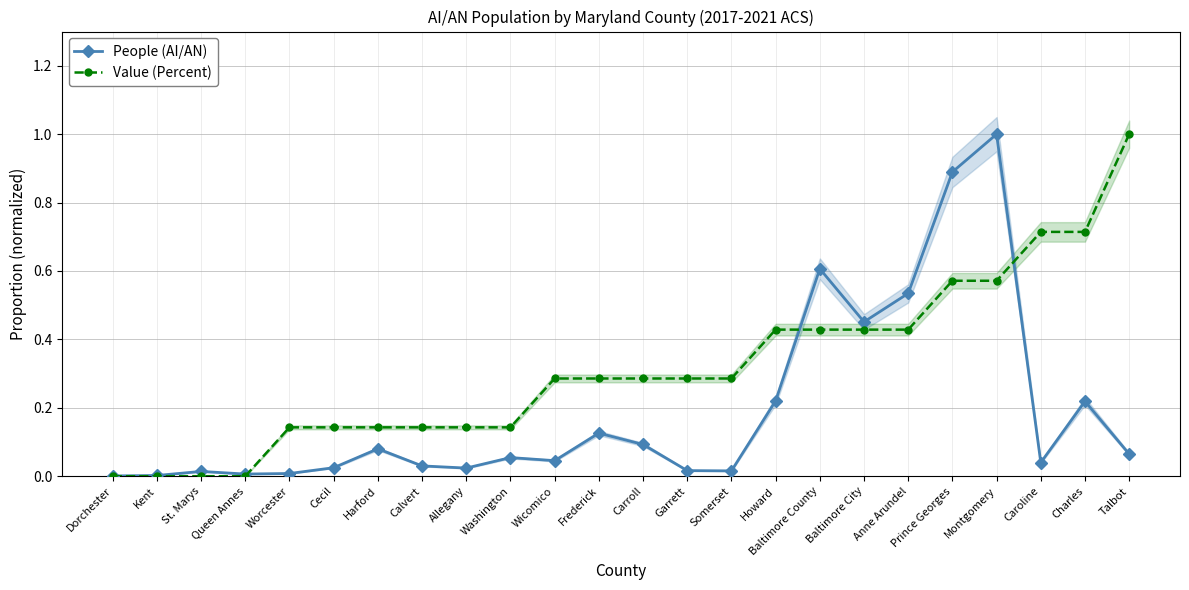

What is the maximum value shown in the chart?

1.0